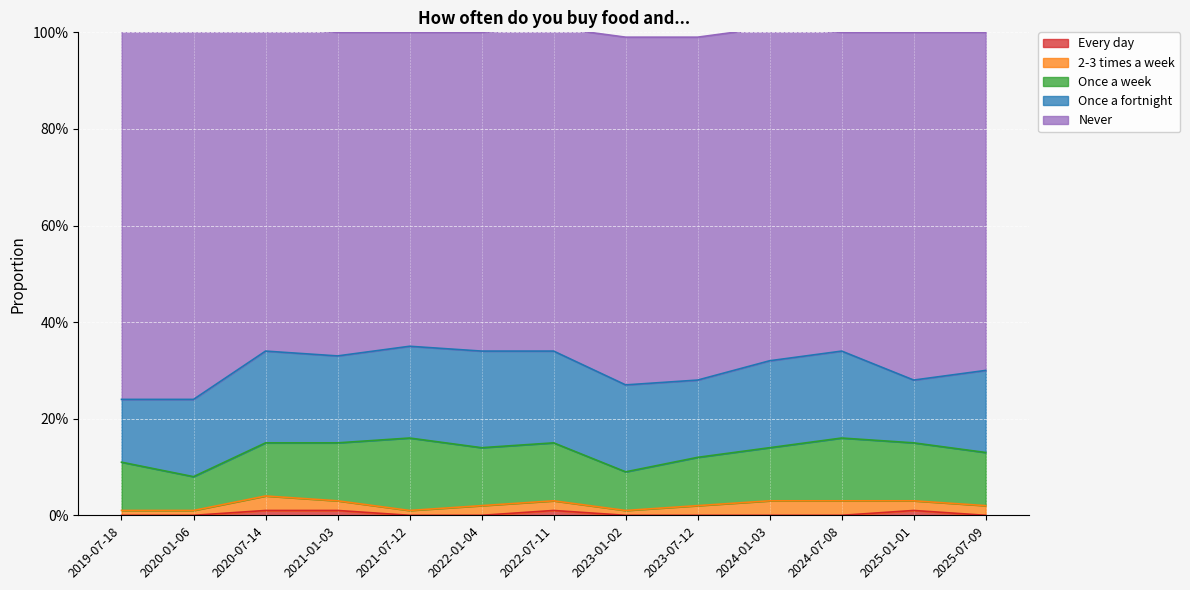

The value of Once a week at 2022-07-11 is 0.0. True or false?

False